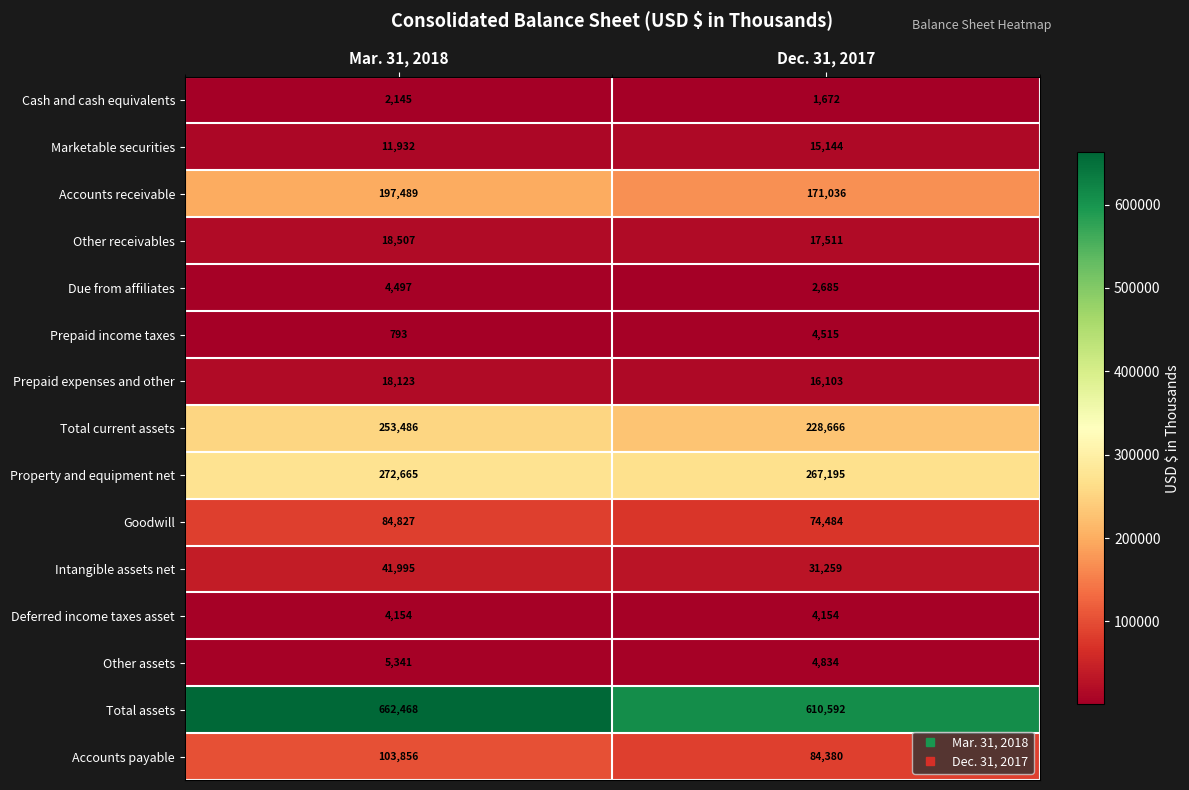

What is the sum of the Due from affiliates values at Dec. 31, 2017 and Mar. 31, 2018?

7182